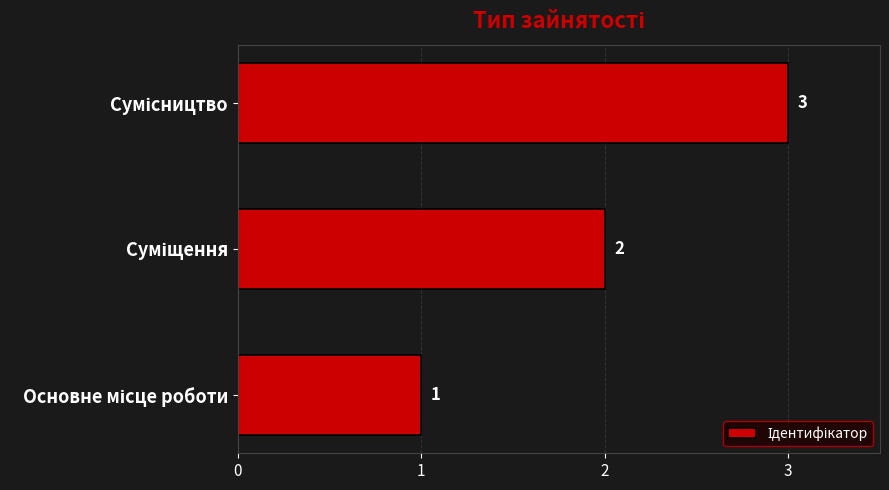

How many data points does each series have?

3